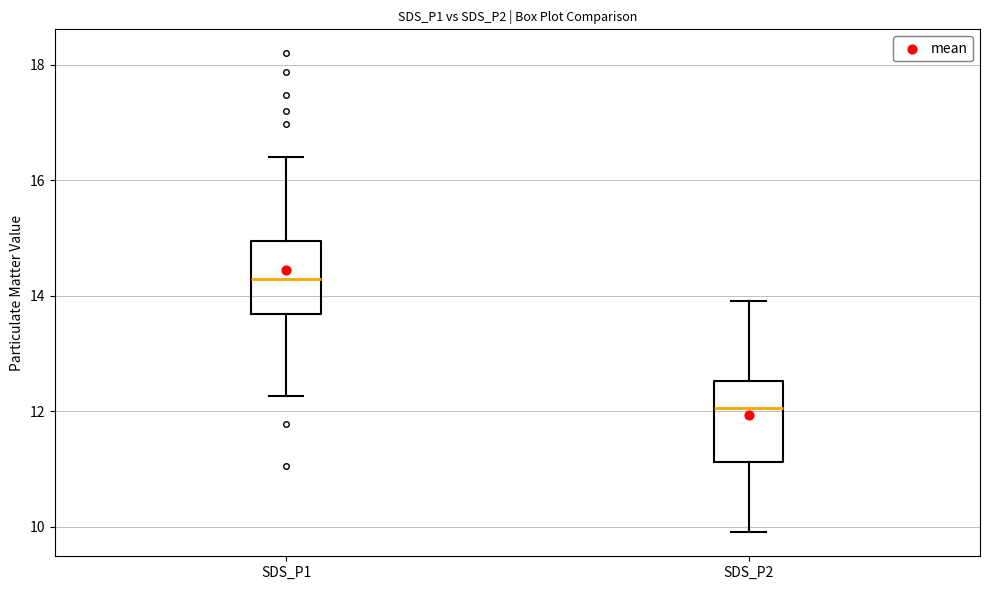

Which box's median line is the highest?

SDS_P1